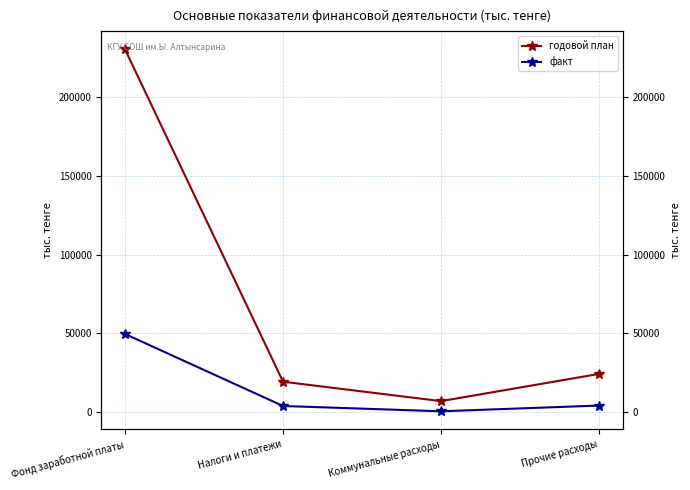

Is it true that факт equals 586 at Коммунальные расходы?

True